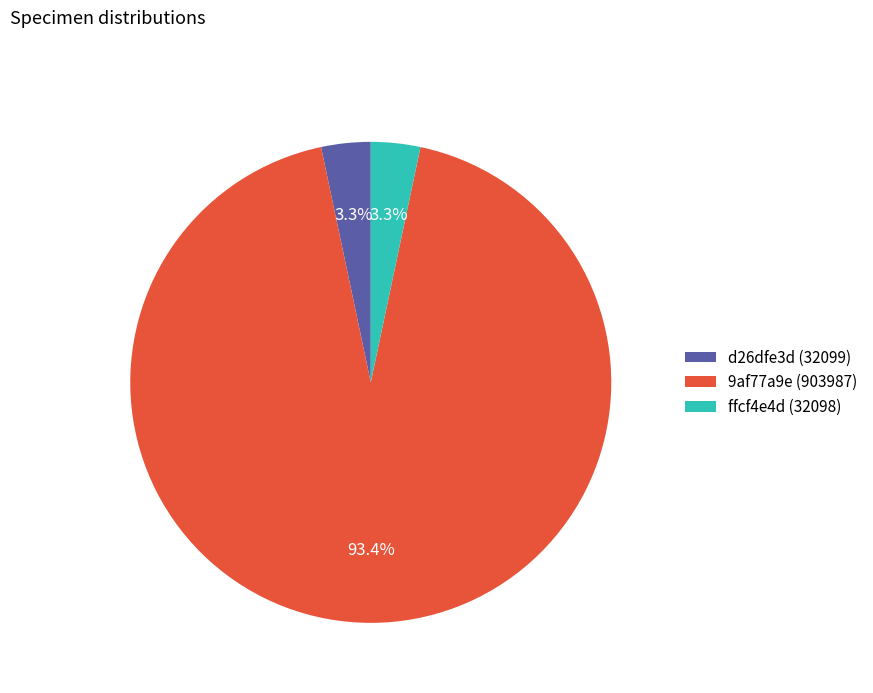

What is the largest slice in the pie chart?

9af77a9e (903987)